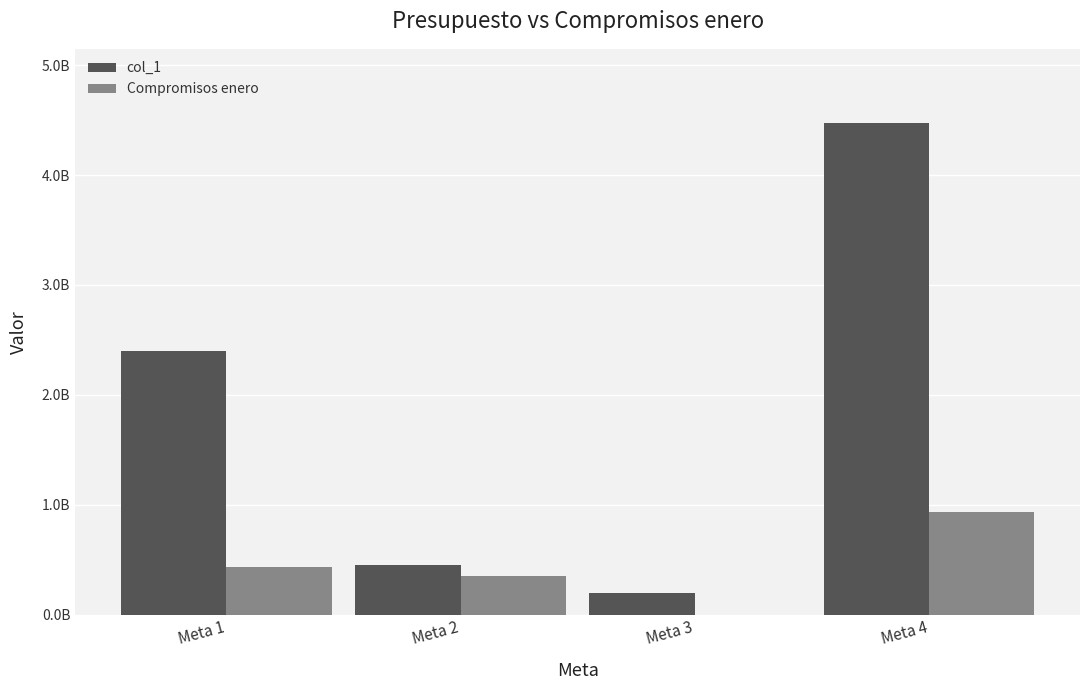

What is the difference between the col_1 values at Meta 1 and Meta 2?

1947216000